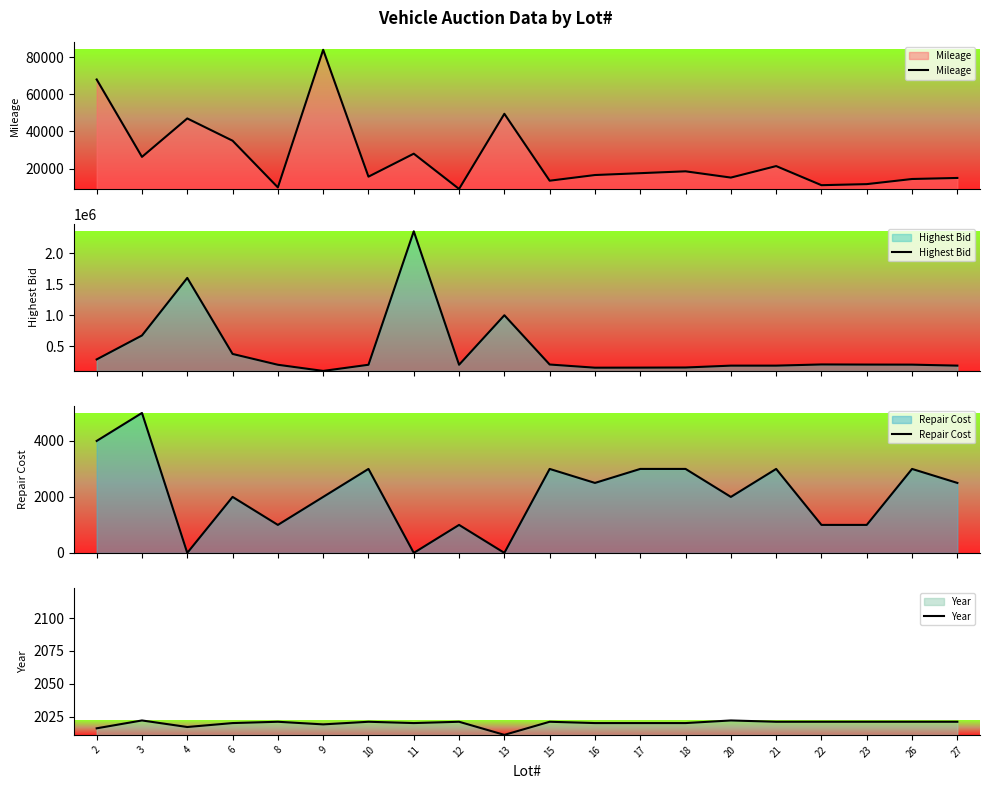

What is the value of the Mileage point at the 14th from the left?

18500